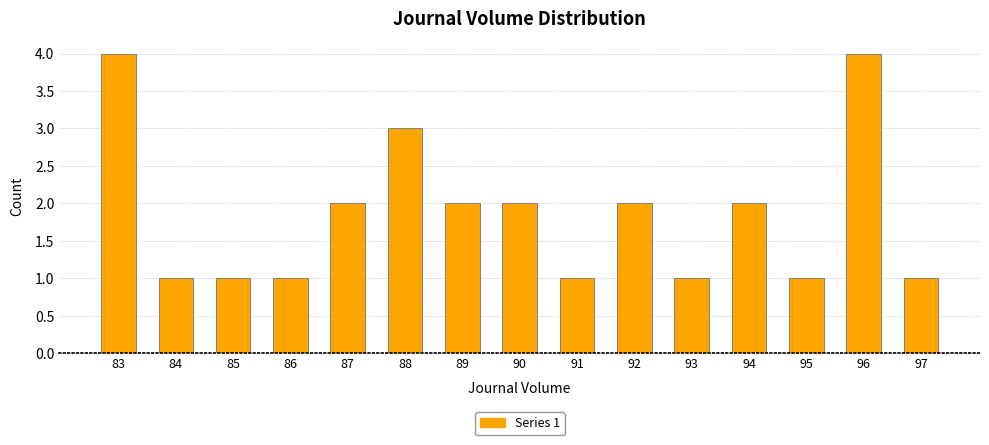

Reading left to right, transcribe all the data shown in this chart.

83=4	84=1	85=1	86=1	87=2	88=3	89=2	90=2	91=1	92=2	93=1	94=2	95=1	96=4	97=1